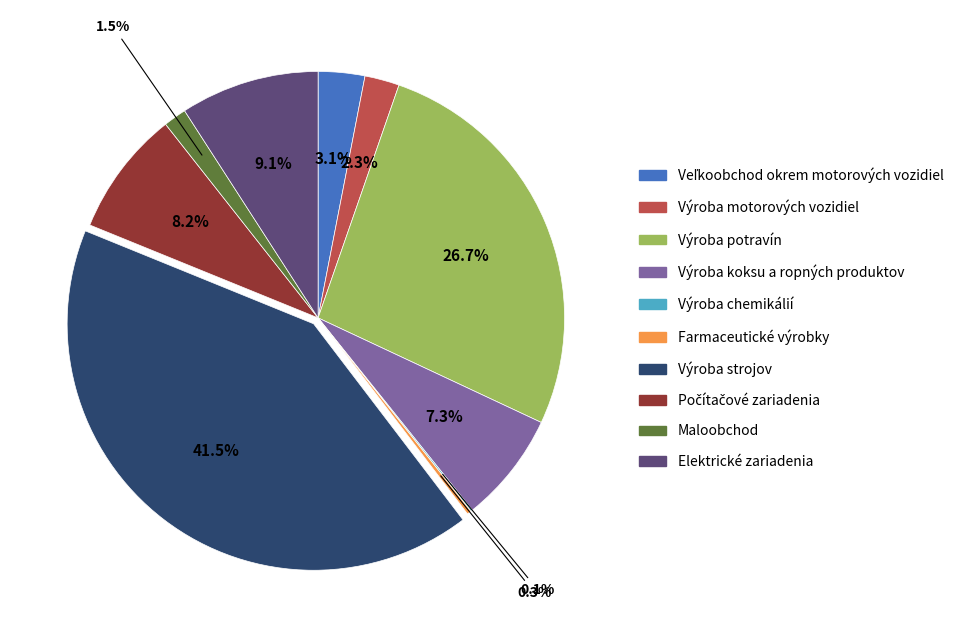

Does any single category account for the majority?

No